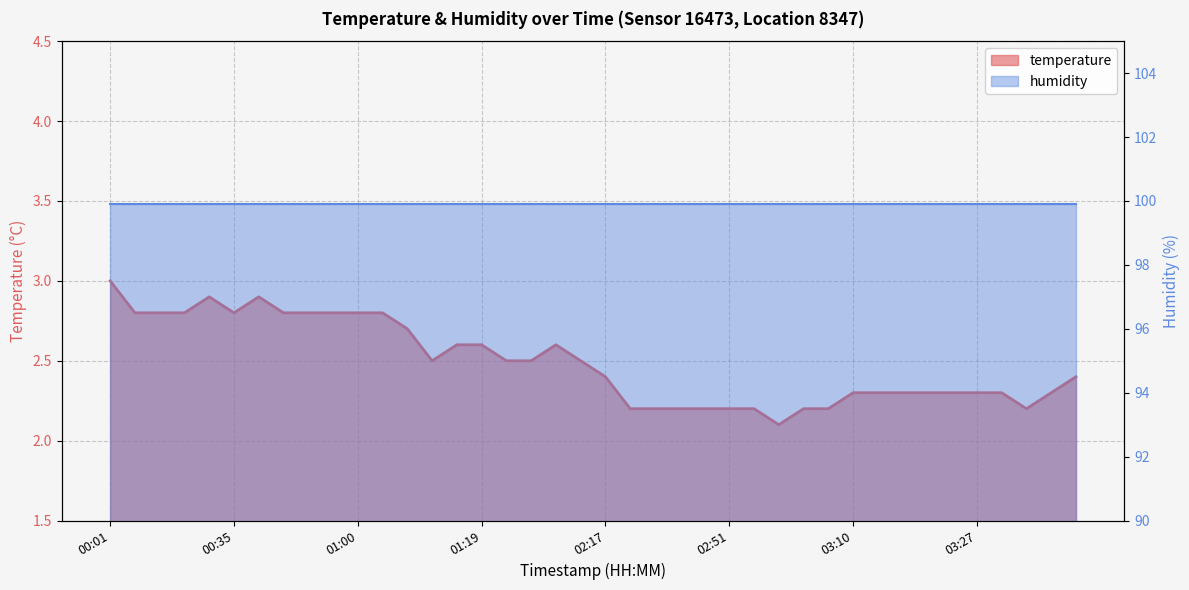

What position from the left is 00:35?

6